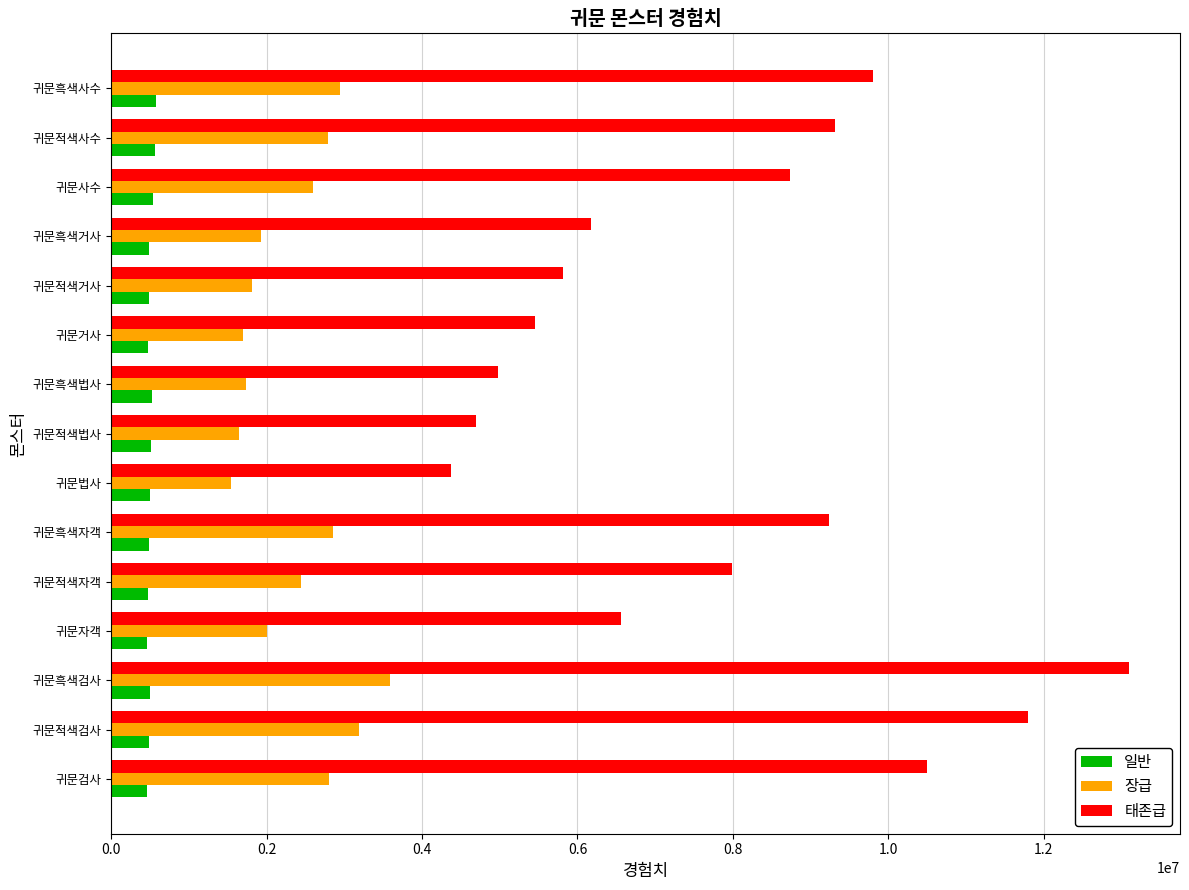

What is the difference between the maximum and second lowest values in the 태존급 series?

8410000